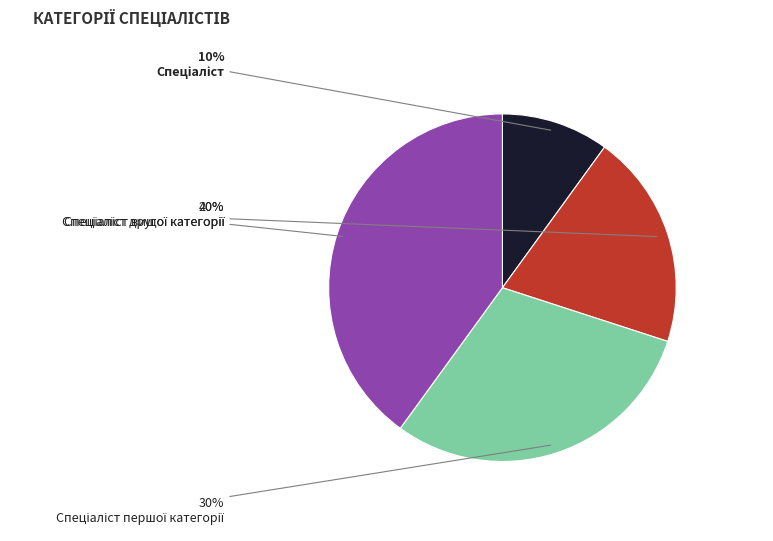

Is there a majority slice in this chart?

No